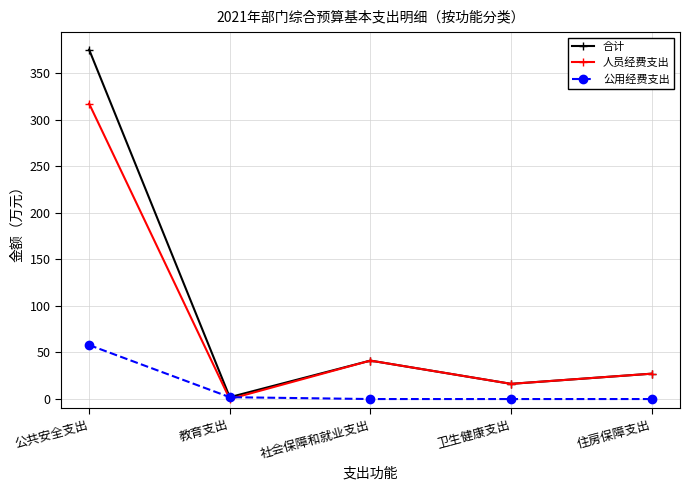

What is the average value of the 公用经费支出 series?

12.0